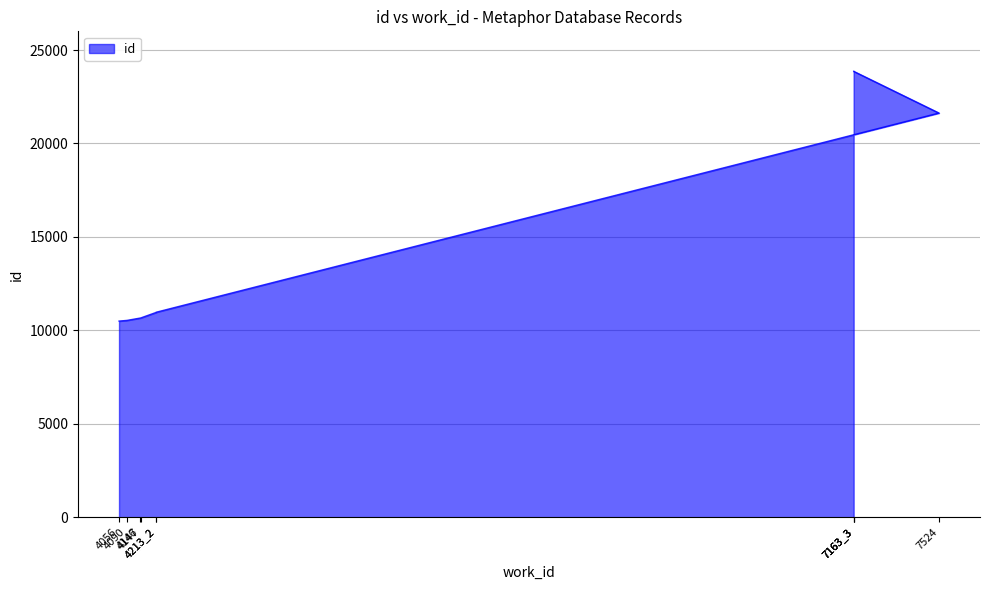

How many values are below 10972?

5